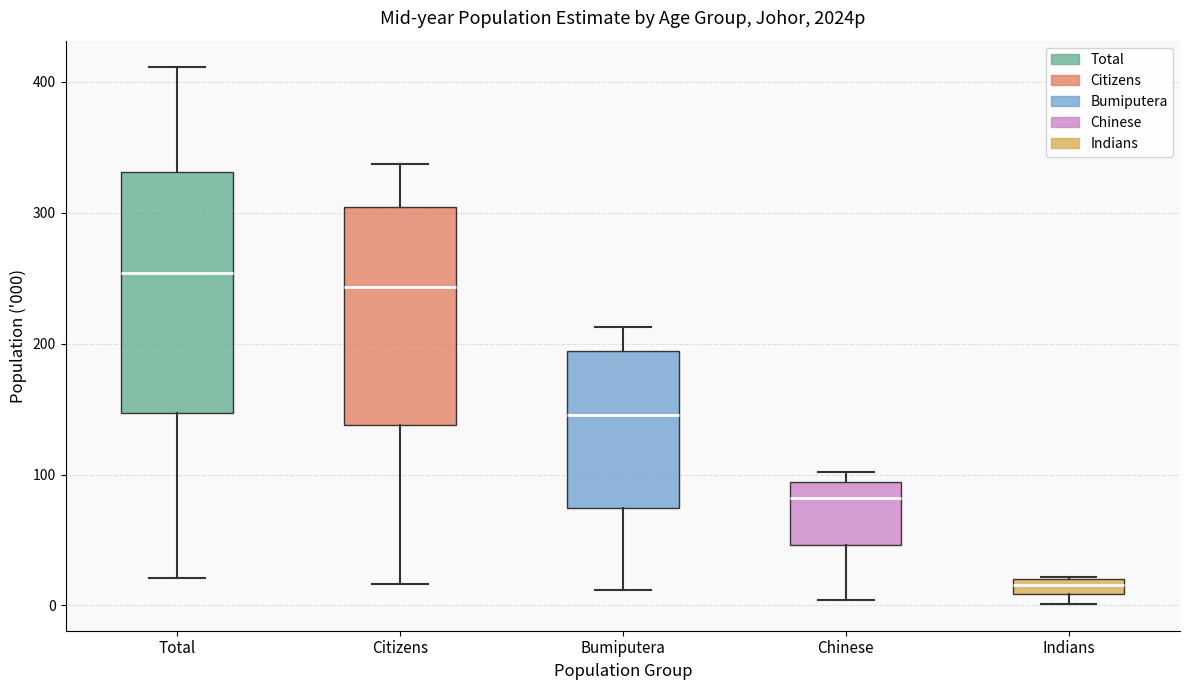

Where does the median line of the box for Citizens sit on the y-axis? The values are not printed on the chart, so give them approximately, as read against the axis.

240